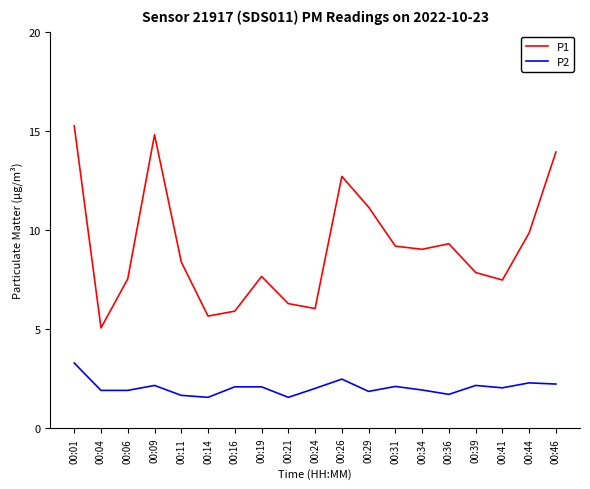

At which category is the sum across all series the highest?

00:01